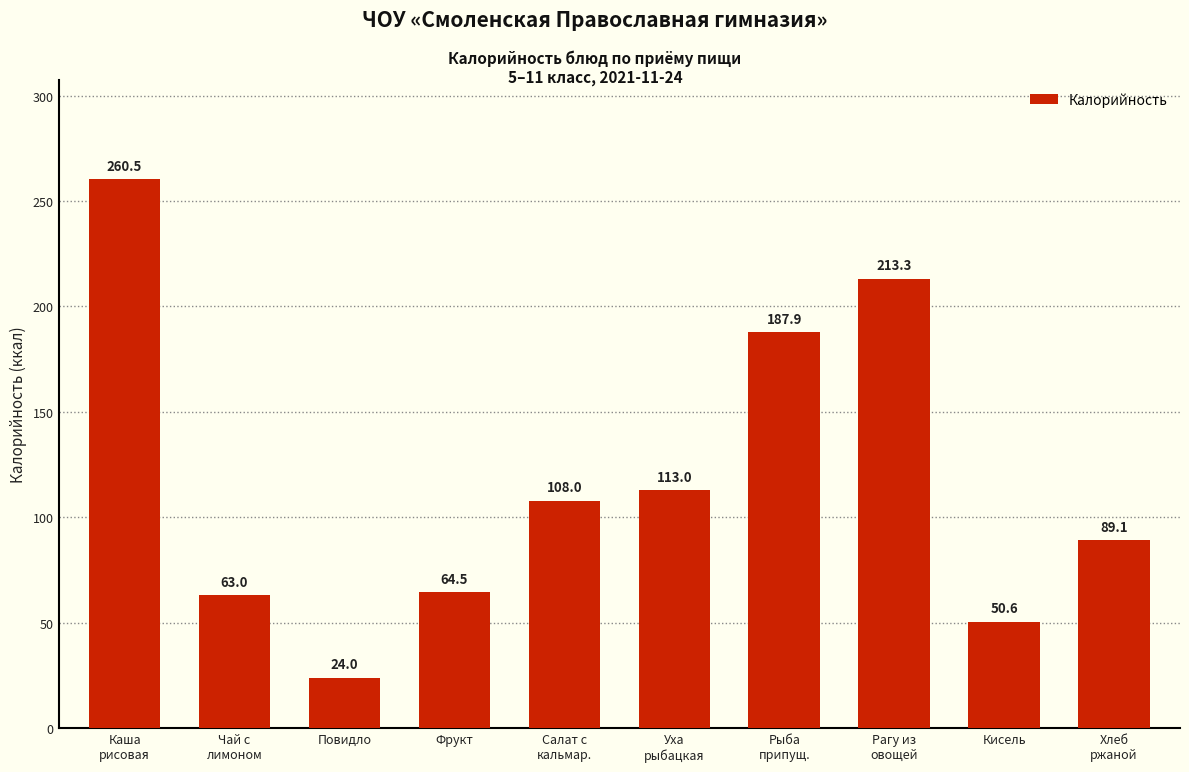

Is it true that the value at Рыба
припущ. is 187.9?

True